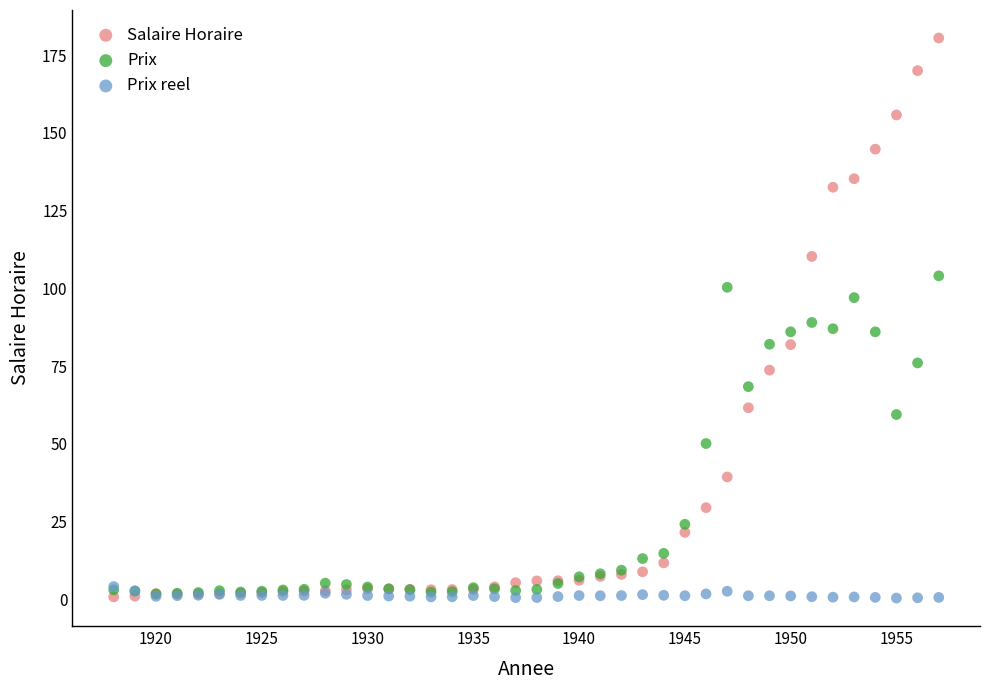

What are all the series names shown in the legend?

Salaire Horaire, Prix, Prix reel